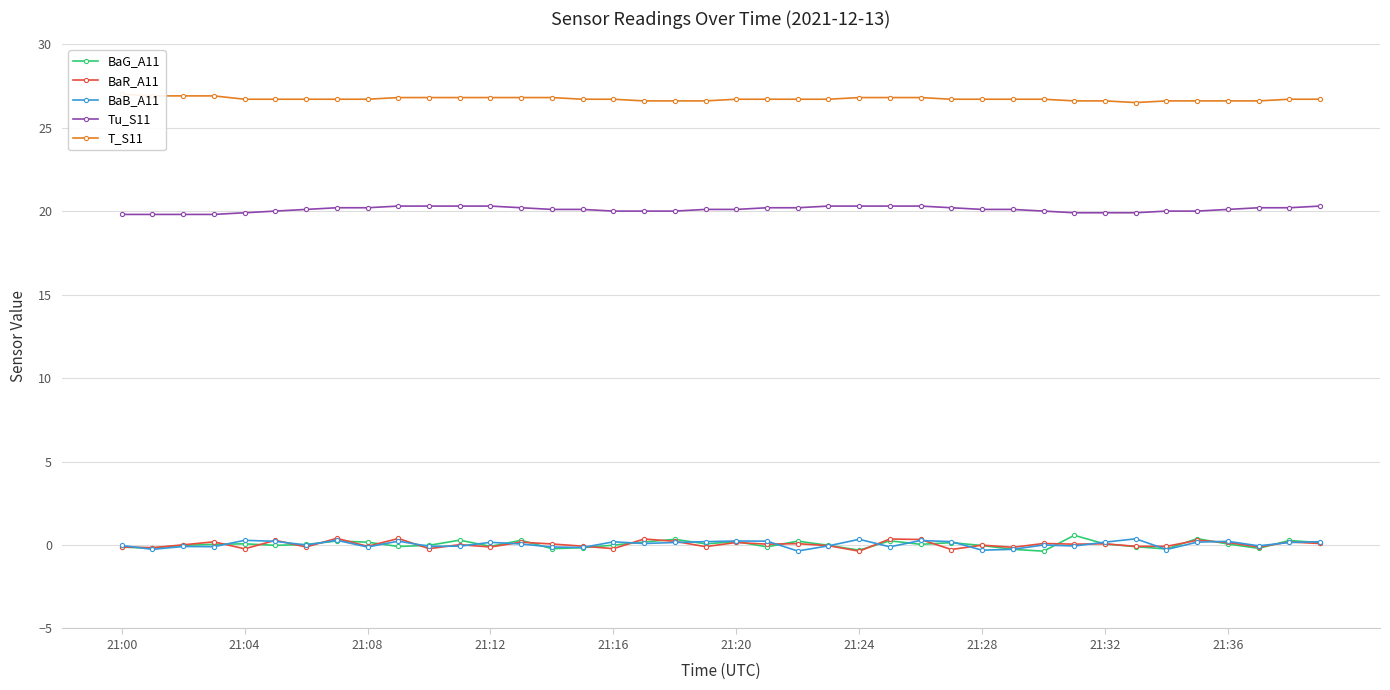

What are all the series names shown in the legend?

BaG_A11, BaR_A11, BaB_A11, Tu_S11, T_S11